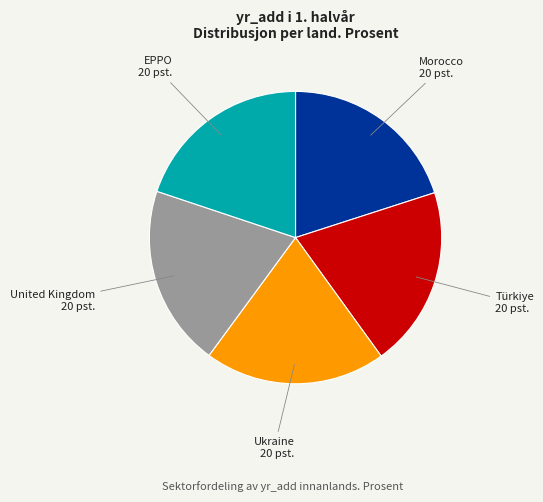

Is there a majority slice in this chart?

No